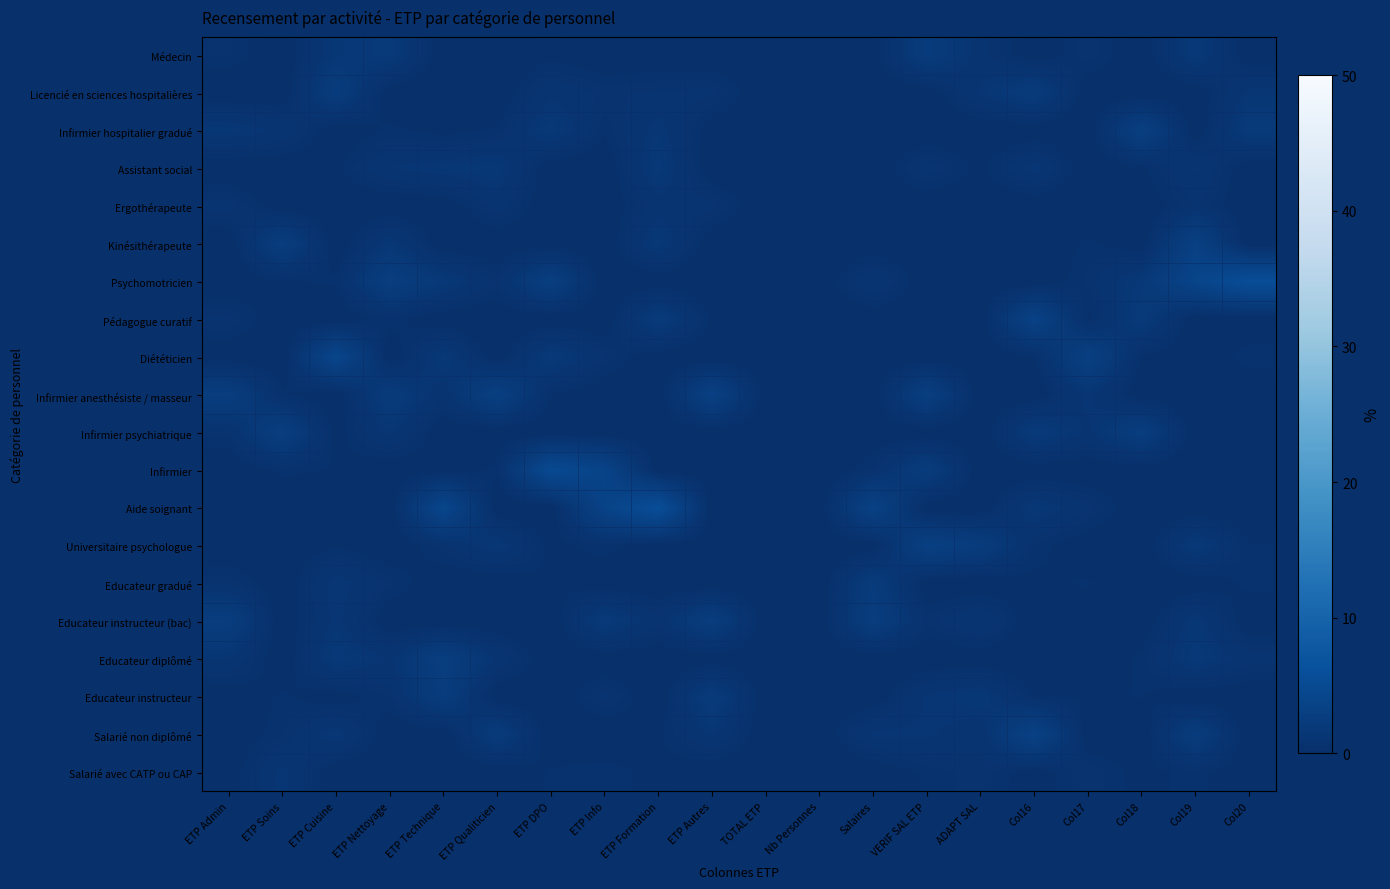

Reading left to right, transcribe all the data shown in this chart.

Médecin: ETP Admin=0.6	ETP Soins=0.0	ETP Cuisine=1.5	ETP Nettoyage=1.9	ETP Technique=0.0	ETP Qualiticien=0.0	ETP DPO=0.3	ETP Info=0.0	ETP Formation=0.0	ETP Autres=0.0	TOTAL ETP=0.0	Nb Personnes=0.0	Salaires=0.1	VERIF SAL ETP=2.3	ADAPT SAL=0.9	Col16=0.0	Col17=0.7	Col18=0.0	Col19=1.8	Col20=0.0
Licencié en sciences hospitalières: ETP Admin=0.0	ETP Soins=0.0	ETP Cuisine=2.4	ETP Nettoyage=0.0	ETP Technique=0.0	ETP Qualiticien=0.0	ETP DPO=1.1	ETP Info=0.7	ETP Formation=0.8	ETP Autres=0.9	TOTAL ETP=0.0	Nb Personnes=0.0	Salaires=0.0	VERIF SAL ETP=0.0	ADAPT SAL=1.2	Col16=2.3	Col17=0.0	Col18=0.0	Col19=0.0	Col20=1.3
Infirmier hospitalier gradué: ETP Admin=1.5	ETP Soins=1.1	ETP Cuisine=0.0	ETP Nettoyage=0.5	ETP Technique=0.2	ETP Qualiticien=0.4	ETP DPO=1.7	ETP Info=0.4	ETP Formation=1.4	ETP Autres=0.1	TOTAL ETP=0.0	Nb Personnes=0.0	Salaires=0.0	VERIF SAL ETP=0.0	ADAPT SAL=0.0	Col16=0.0	Col17=0.0	Col18=3.0	Col19=0.0	Col20=1.9
Assistant social: ETP Admin=0.0	ETP Soins=0.0	ETP Cuisine=0.3	ETP Nettoyage=1.2	ETP Technique=1.4	ETP Qualiticien=1.6	ETP DPO=0.0	ETP Info=0.0	ETP Formation=1.7	ETP Autres=0.0	TOTAL ETP=0.0	Nb Personnes=0.0	Salaires=0.0	VERIF SAL ETP=1.0	ADAPT SAL=0.3	Col16=1.4	Col17=0.0	Col18=0.3	Col19=1.3	Col20=0.0
Ergothérapeute: ETP Admin=0.9	ETP Soins=0.0	ETP Cuisine=0.0	ETP Nettoyage=0.0	ETP Technique=0.0	ETP Qualiticien=1.0	ETP DPO=0.0	ETP Info=0.0	ETP Formation=1.0	ETP Autres=0.9	TOTAL ETP=0.0	Nb Personnes=0.0	Salaires=0.0	VERIF SAL ETP=0.0	ADAPT SAL=0.0	Col16=0.0	Col17=0.0	Col18=0.0	Col19=0.8	Col20=0.0
Kinésithérapeute: ETP Admin=0.0	ETP Soins=2.6	ETP Cuisine=0.0	ETP Nettoyage=1.5	ETP Technique=0.0	ETP Qualiticien=0.0	ETP DPO=0.0	ETP Info=0.0	ETP Formation=1.7	ETP Autres=0.0	TOTAL ETP=0.0	Nb Personnes=0.0	Salaires=0.0	VERIF SAL ETP=0.0	ADAPT SAL=0.1	Col16=0.0	Col17=0.5	Col18=0.0	Col19=3.2	Col20=0.0
Psychomotricien: ETP Admin=0.0	ETP Soins=0.4	ETP Cuisine=0.4	ETP Nettoyage=2.7	ETP Technique=1.7	ETP Qualiticien=0.7	ETP DPO=2.9	ETP Info=0.0	ETP Formation=0.0	ETP Autres=0.0	TOTAL ETP=0.0	Nb Personnes=0.0	Salaires=1.3	VERIF SAL ETP=0.0	ADAPT SAL=0.0	Col16=0.0	Col17=0.6	Col18=1.7	Col19=4.0	Col20=5.8
Pédagogue curatif: ETP Admin=0.8	ETP Soins=0.0	ETP Cuisine=0.0	ETP Nettoyage=0.5	ETP Technique=0.0	ETP Qualiticien=0.0	ETP DPO=0.0	ETP Info=0.0	ETP Formation=2.1	ETP Autres=0.3	TOTAL ETP=0.0	Nb Personnes=0.0	Salaires=0.0	VERIF SAL ETP=0.0	ADAPT SAL=0.0	Col16=3.5	Col17=0.3	Col18=2.0	Col19=0.0	Col20=0.0
Diététicien: ETP Admin=0.0	ETP Soins=0.0	ETP Cuisine=4.3	ETP Nettoyage=0.0	ETP Technique=1.7	ETP Qualiticien=0.0	ETP DPO=1.9	ETP Info=0.8	ETP Formation=0.0	ETP Autres=0.0	TOTAL ETP=0.0	Nb Personnes=0.0	Salaires=0.0	VERIF SAL ETP=0.0	ADAPT SAL=0.0	Col16=0.3	Col17=3.2	Col18=0.3	Col19=0.0	Col20=0.6
Infirmier anesthésiste / masseur: ETP Admin=2.6	ETP Soins=0.4	ETP Cuisine=0.0	ETP Nettoyage=2.2	ETP Technique=0.9	ETP Qualiticien=3.1	ETP DPO=0.4	ETP Info=0.0	ETP Formation=0.0	ETP Autres=3.3	TOTAL ETP=0.0	Nb Personnes=0.0	Salaires=0.0	VERIF SAL ETP=2.9	ADAPT SAL=0.0	Col16=0.0	Col17=1.3	Col18=0.0	Col19=0.0	Col20=0.0
Infirmier psychiatrique: ETP Admin=0.7	ETP Soins=2.8	ETP Cuisine=0.2	ETP Nettoyage=1.3	ETP Technique=0.0	ETP Qualiticien=0.0	ETP DPO=0.0	ETP Info=0.0	ETP Formation=0.0	ETP Autres=0.0	TOTAL ETP=0.0	Nb Personnes=0.0	Salaires=0.1	VERIF SAL ETP=0.0	ADAPT SAL=0.0	Col16=2.0	Col17=1.1	Col18=2.7	Col19=0.0	Col20=0.0
Infirmier: ETP Admin=0.0	ETP Soins=0.5	ETP Cuisine=0.4	ETP Nettoyage=0.0	ETP Technique=0.2	ETP Qualiticien=0.5	ETP DPO=5.0	ETP Info=3.8	ETP Formation=0.0	ETP Autres=0.0	TOTAL ETP=0.0	Nb Personnes=0.0	Salaires=0.6	VERIF SAL ETP=2.4	ADAPT SAL=0.0	Col16=0.0	Col17=0.0	Col18=0.0	Col19=0.0	Col20=0.0
Aide soignant: ETP Admin=0.0	ETP Soins=0.0	ETP Cuisine=0.0	ETP Nettoyage=0.0	ETP Technique=4.3	ETP Qualiticien=0.0	ETP DPO=0.0	ETP Info=3.7	ETP Formation=5.8	ETP Autres=0.0	TOTAL ETP=0.0	Nb Personnes=0.0	Salaires=3.5	VERIF SAL ETP=0.0	ADAPT SAL=0.0	Col16=1.6	Col17=0.9	Col18=0.0	Col19=0.0	Col20=0.0
Universitaire psychologue: ETP Admin=0.0	ETP Soins=0.0	ETP Cuisine=0.3	ETP Nettoyage=0.0	ETP Technique=0.7	ETP Qualiticien=1.5	ETP DPO=0.2	ETP Info=0.5	ETP Formation=0.1	ETP Autres=0.0	TOTAL ETP=0.0	Nb Personnes=0.0	Salaires=0.0	VERIF SAL ETP=3.1	ADAPT SAL=2.4	Col16=0.6	Col17=0.0	Col18=0.0	Col19=1.8	Col20=0.4
Educateur gradué: ETP Admin=0.7	ETP Soins=0.0	ETP Cuisine=1.4	ETP Nettoyage=0.7	ETP Technique=0.0	ETP Qualiticien=0.0	ETP DPO=0.4	ETP Info=0.1	ETP Formation=0.0	ETP Autres=0.0	TOTAL ETP=0.0	Nb Personnes=0.0	Salaires=2.2	VERIF SAL ETP=0.0	ADAPT SAL=0.0	Col16=0.3	Col17=0.4	Col18=0.0	Col19=0.0	Col20=0.5
Educateur instructeur (bac): ETP Admin=2.6	ETP Soins=0.0	ETP Cuisine=1.3	ETP Nettoyage=0.0	ETP Technique=0.0	ETP Qualiticien=0.0	ETP DPO=0.0	ETP Info=2.0	ETP Formation=0.9	ETP Autres=2.6	TOTAL ETP=0.0	Nb Personnes=0.0	Salaires=2.6	VERIF SAL ETP=0.7	ADAPT SAL=1.2	Col16=0.0	Col17=0.1	Col18=0.0	Col19=1.5	Col20=0.0
Educateur diplômé: ETP Admin=1.2	ETP Soins=0.0	ETP Cuisine=1.8	ETP Nettoyage=1.1	ETP Technique=2.7	ETP Qualiticien=1.1	ETP DPO=0.0	ETP Info=0.0	ETP Formation=0.0	ETP Autres=0.0	TOTAL ETP=0.0	Nb Personnes=0.0	Salaires=0.0	VERIF SAL ETP=0.0	ADAPT SAL=0.0	Col16=0.0	Col17=0.0	Col18=0.5	Col19=1.7	Col20=0.9
Educateur instructeur: ETP Admin=0.0	ETP Soins=0.5	ETP Cuisine=0.1	ETP Nettoyage=0.6	ETP Technique=2.4	ETP Qualiticien=0.0	ETP DPO=0.0	ETP Info=0.9	ETP Formation=0.0	ETP Autres=2.2	TOTAL ETP=0.0	Nb Personnes=0.0	Salaires=0.0	VERIF SAL ETP=1.2	ADAPT SAL=1.6	Col16=0.3	Col17=0.4	Col18=0.4	Col19=0.0	Col20=0.0
Salarié non diplômé: ETP Admin=0.0	ETP Soins=0.6	ETP Cuisine=1.5	ETP Nettoyage=0.0	ETP Technique=0.0	ETP Qualiticien=2.2	ETP DPO=0.0	ETP Info=0.0	ETP Formation=0.3	ETP Autres=1.3	TOTAL ETP=0.0	Nb Personnes=0.0	Salaires=1.3	VERIF SAL ETP=1.3	ADAPT SAL=0.8	Col16=3.5	Col17=0.0	Col18=0.0	Col19=2.4	Col20=0.0
Salarié avec CATP ou CAP: ETP Admin=0.1	ETP Soins=1.3	ETP Cuisine=0.0	ETP Nettoyage=0.0	ETP Technique=0.0	ETP Qualiticien=0.0	ETP DPO=0.4	ETP Info=0.5	ETP Formation=0.3	ETP Autres=0.0	TOTAL ETP=0.0	Nb Personnes=0.0	Salaires=0.0	VERIF SAL ETP=0.5	ADAPT SAL=0.7	Col16=0.1	Col17=0.8	Col18=0.2	Col19=0.5	Col20=0.0